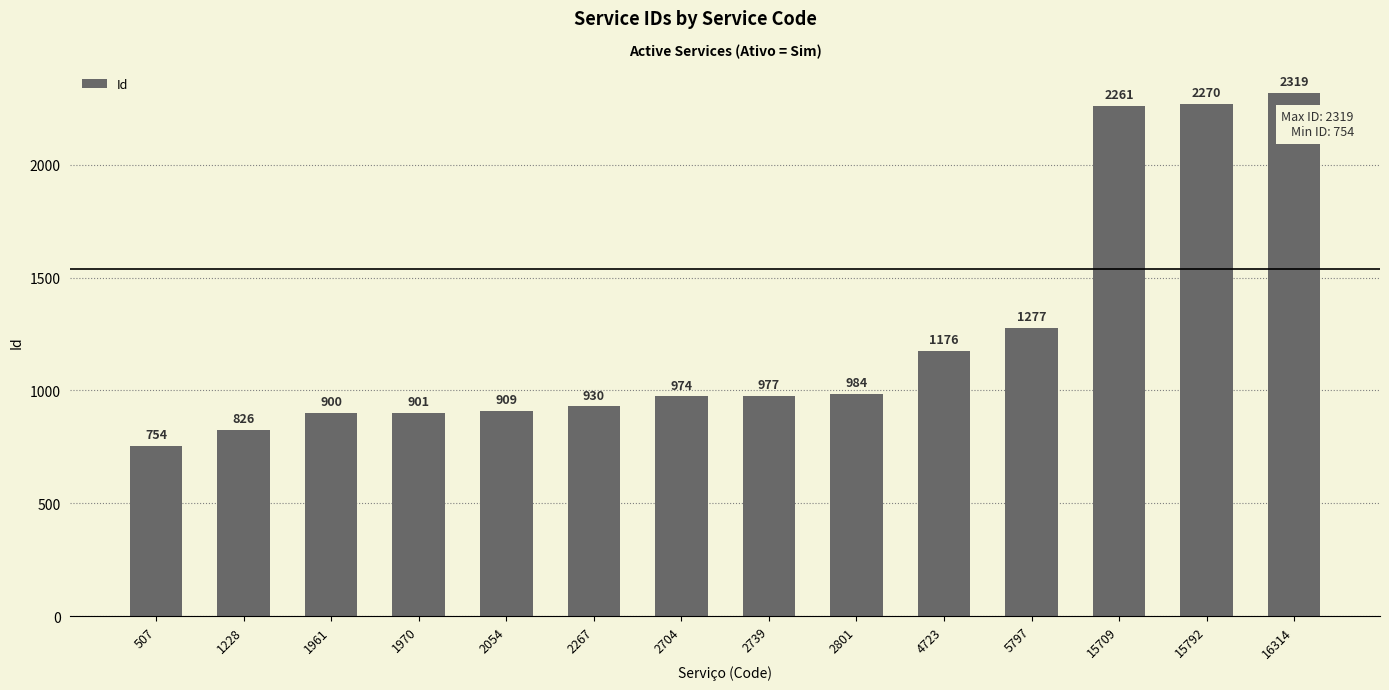

Reading right to left, list all the values displayed in this chart.

16314=2319	15792=2270	15709=2261	5797=1277	4723=1176	2801=984	2739=977	2704=974	2267=930	2054=909	1970=901	1961=900	1228=826	507=754